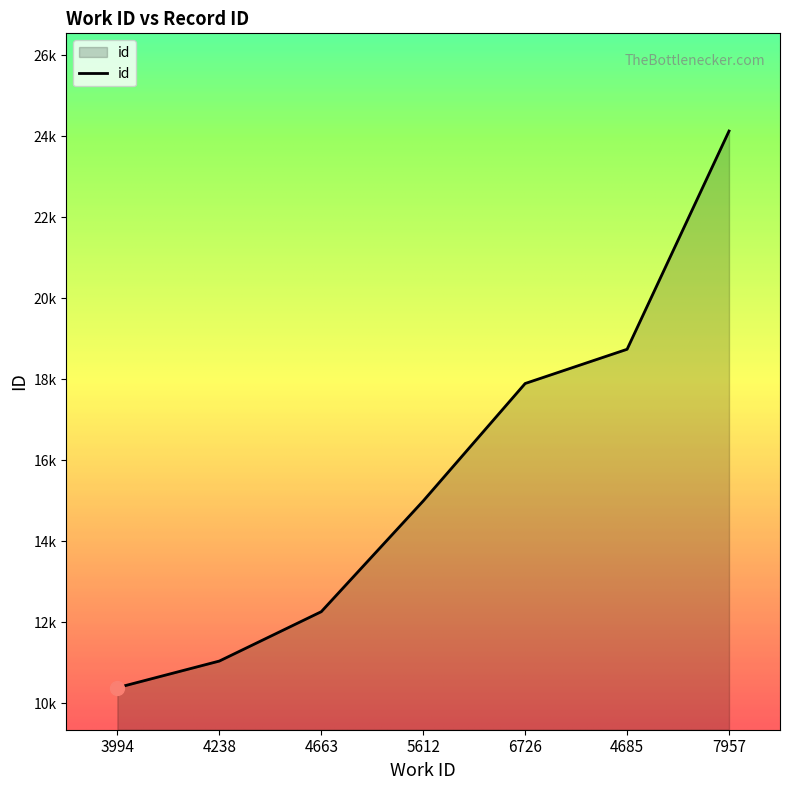

Is it true that the value at 4663 is 12261?

True